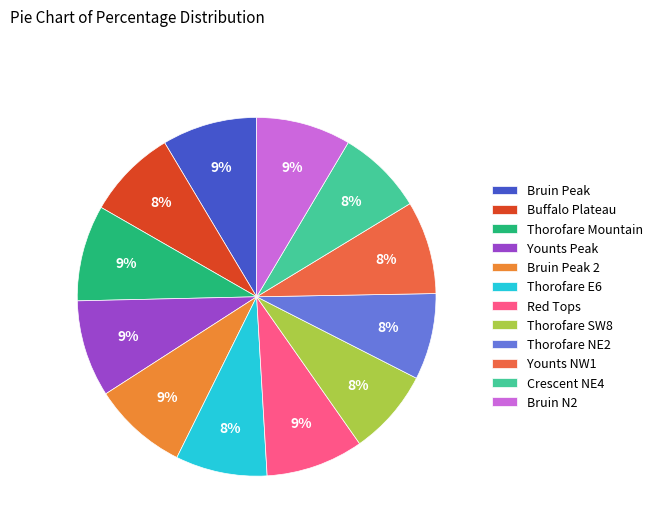

Between Crescent NE4 and Thorofare E6, which is larger?

Thorofare E6